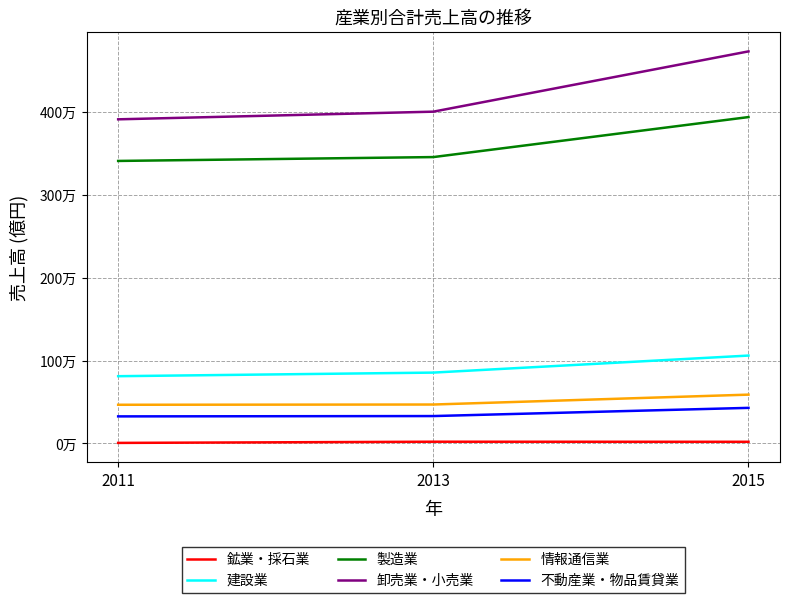

Between 2011 and 2013, which series saw the biggest shift?

卸売業・小売業